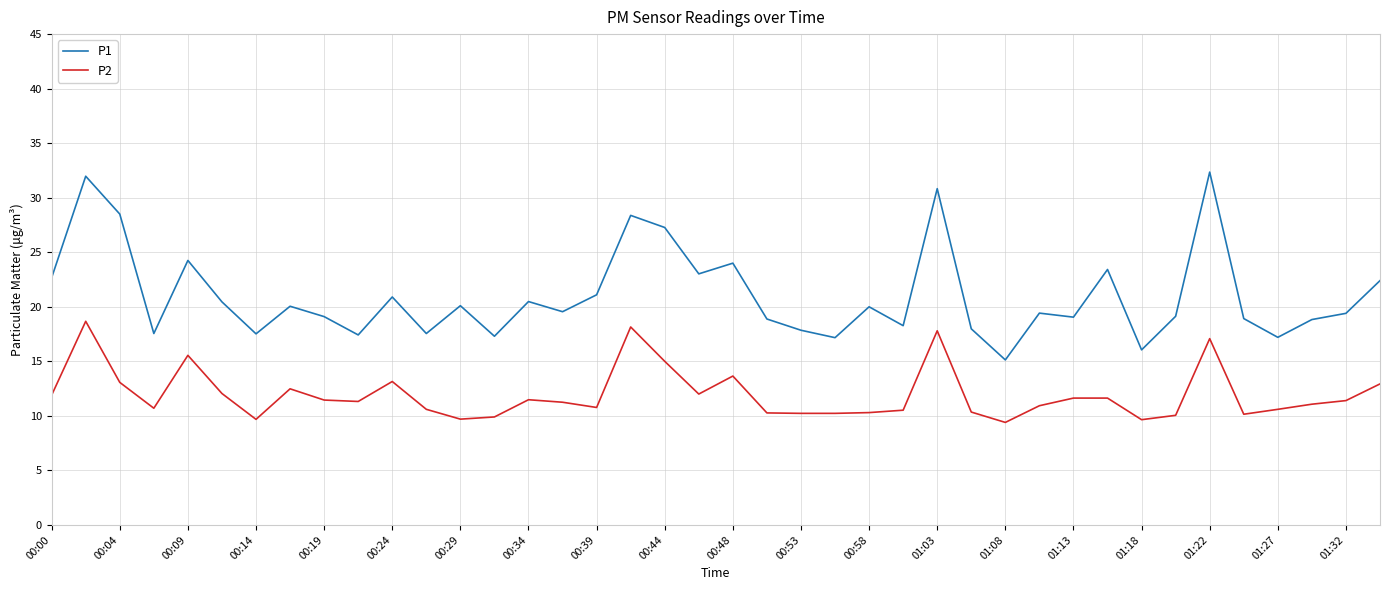

List the series in order of their peak value, highest first.

P1, P2